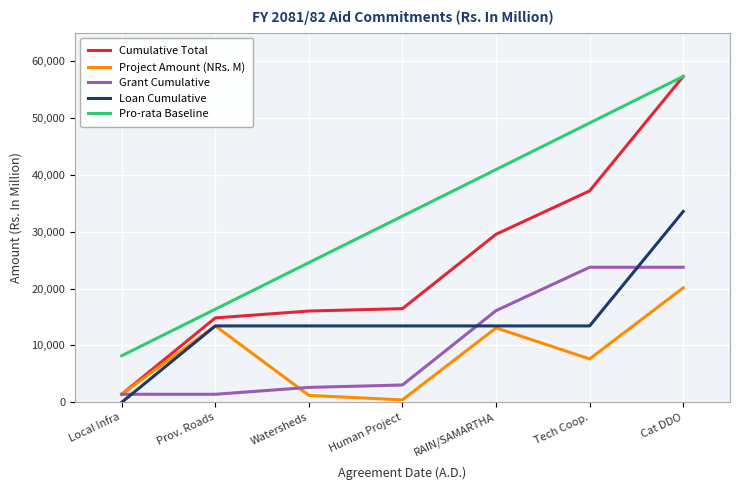

At which category is the sum across all series the highest?

Cat DDO